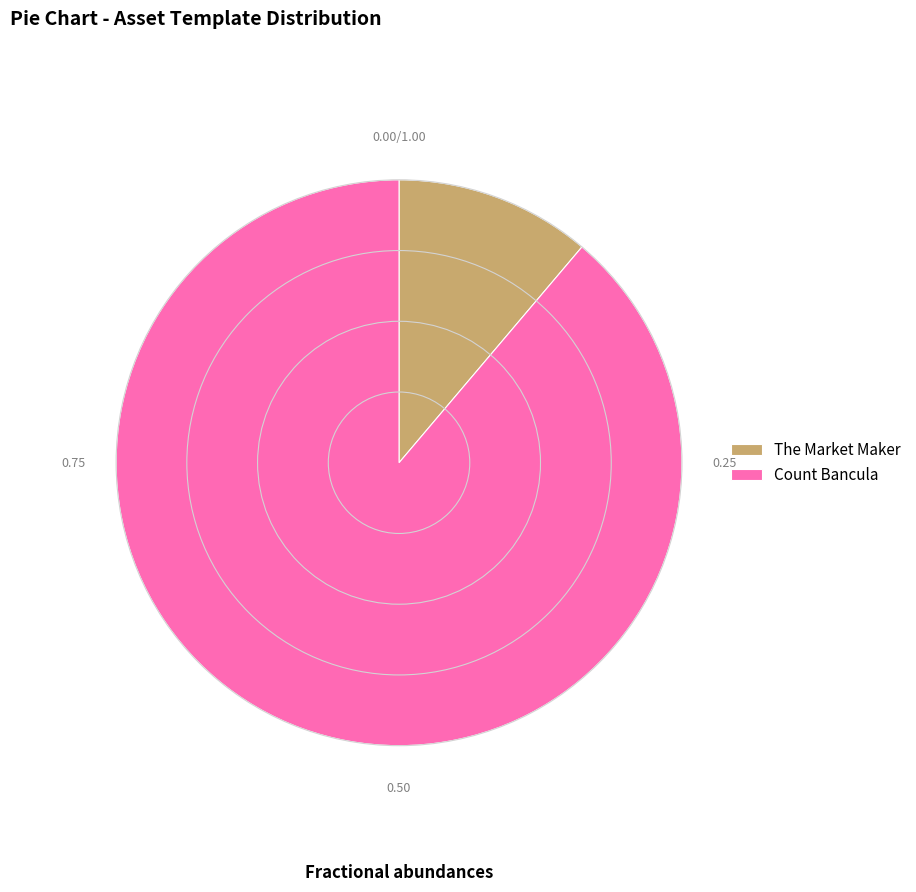

Is The Market Maker the majority of the pie?

No